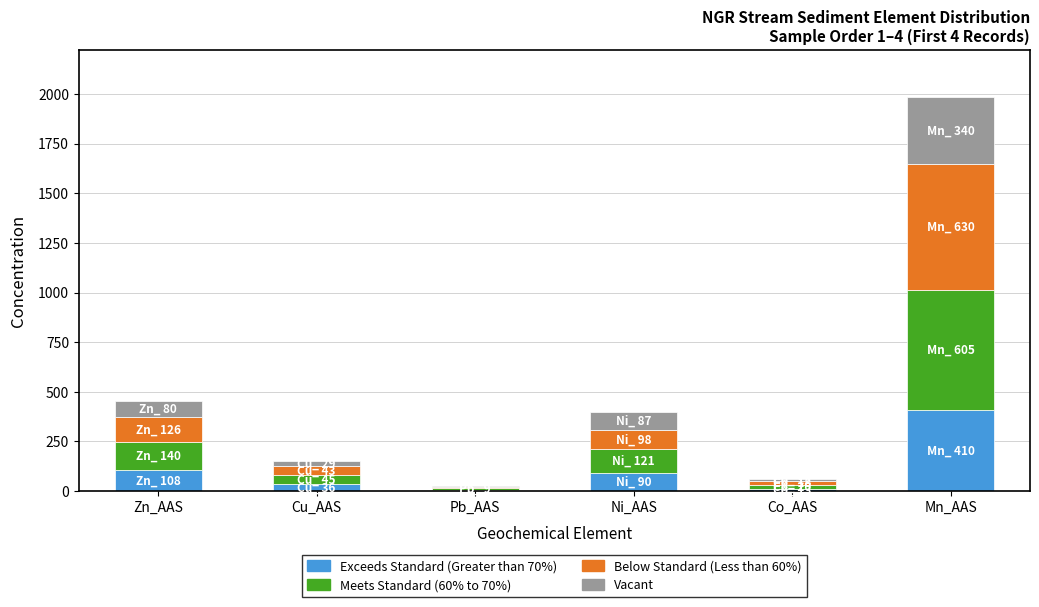

What is the maximum value for Exceeds Standard (Greater than 70%)?

410